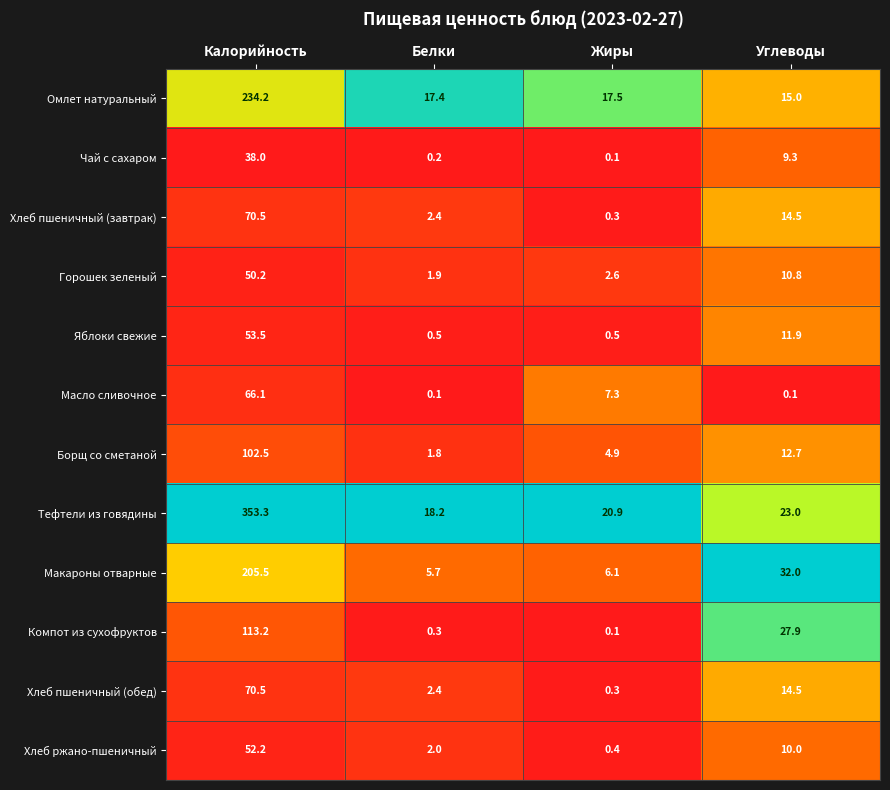

What is the sum of all Хлеб пшеничный (обед) values?

87.7